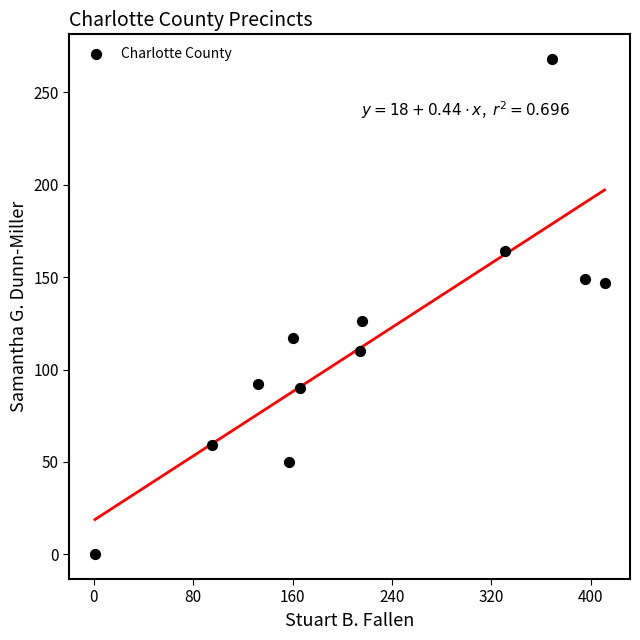

What Y value in the scatter plot is closest to 134?

126